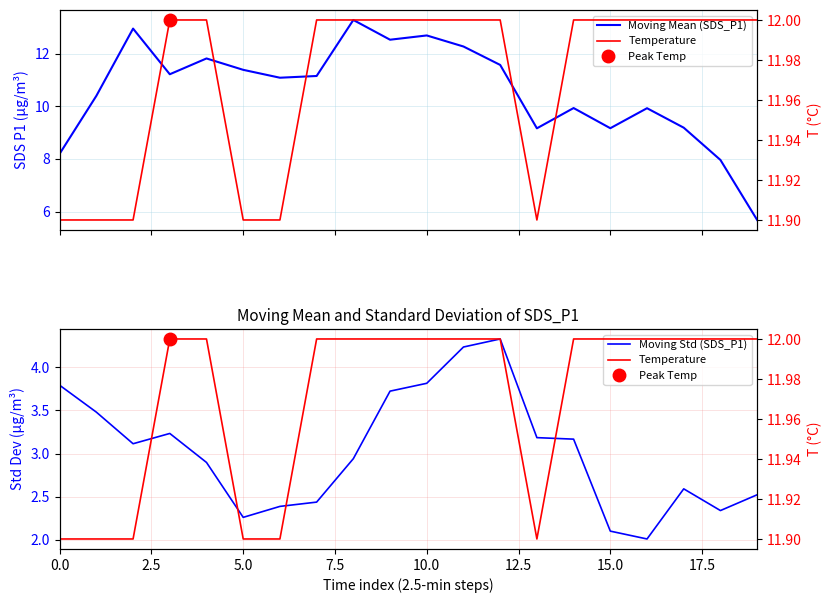

What is the minimum value shown in the chart?

2.0